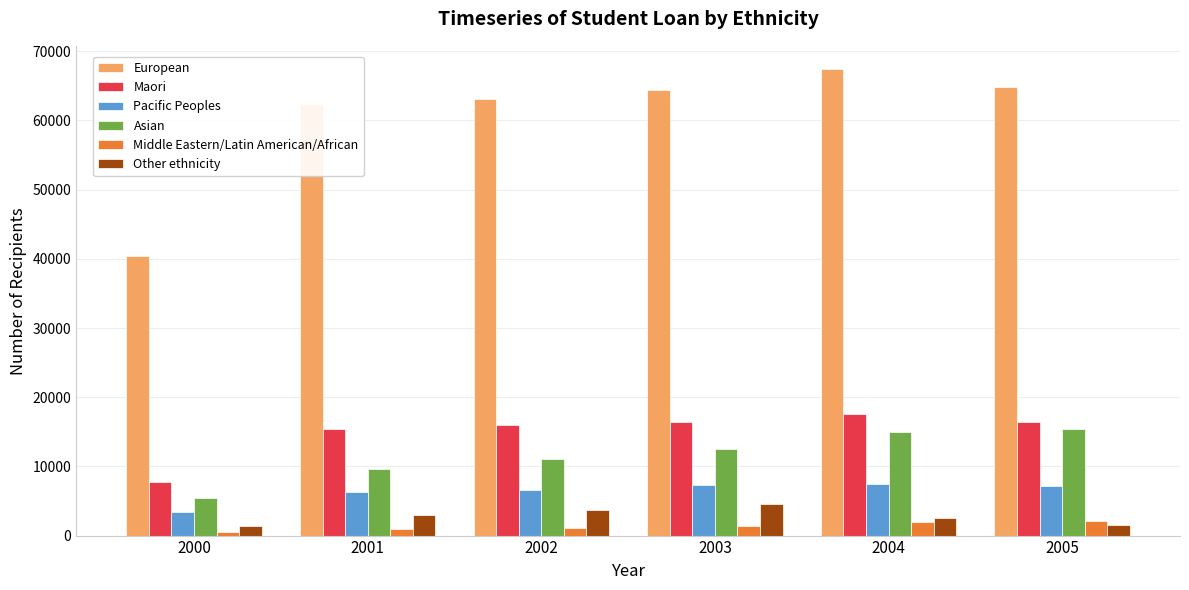

What is the highest value of the Pacific Peoples series?

7386